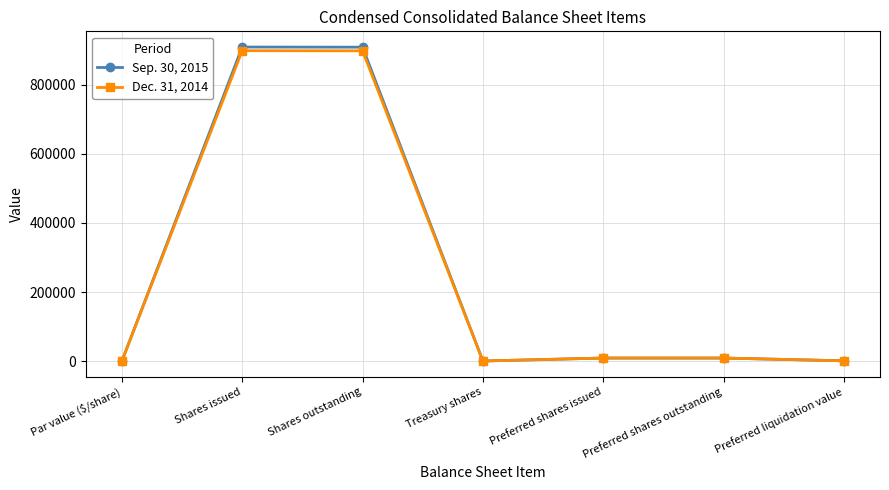

How many data points in Dec. 31, 2014 are less than 9000?

3